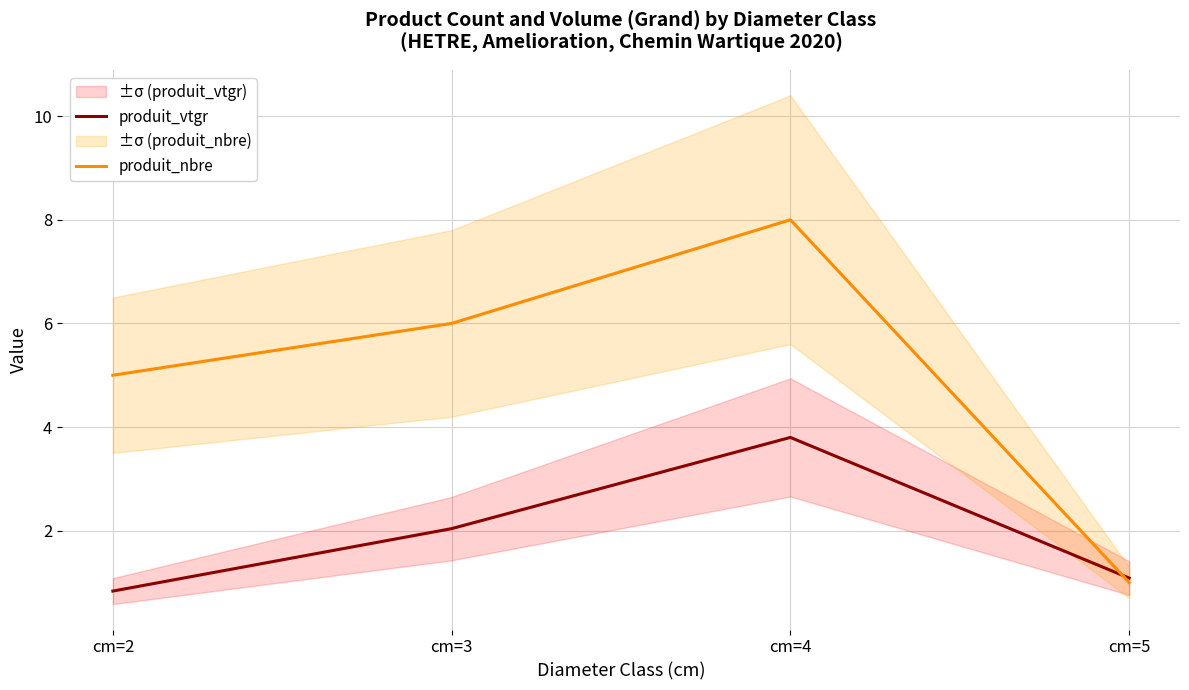

How many intersections are there between produit_nbre and produit_vtgr?

1